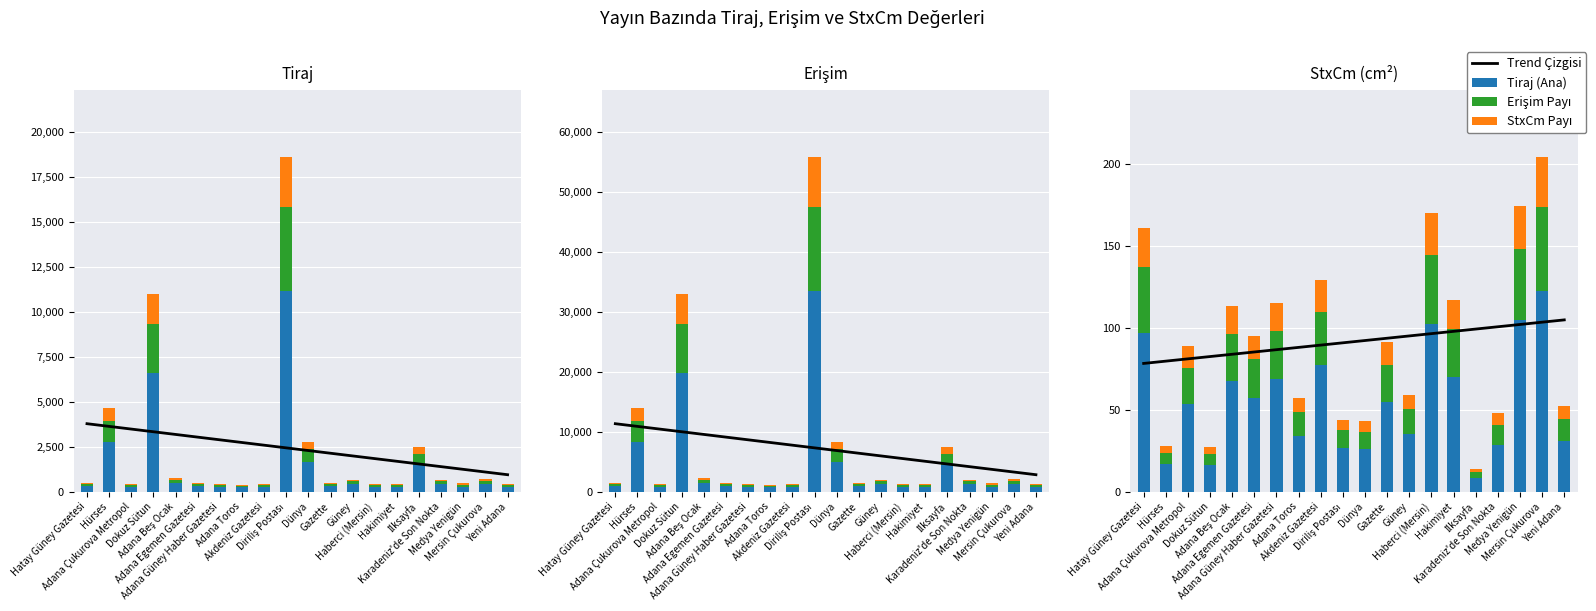

At which label is Erişim Payı closest to 27?

Adana Beş Ocak